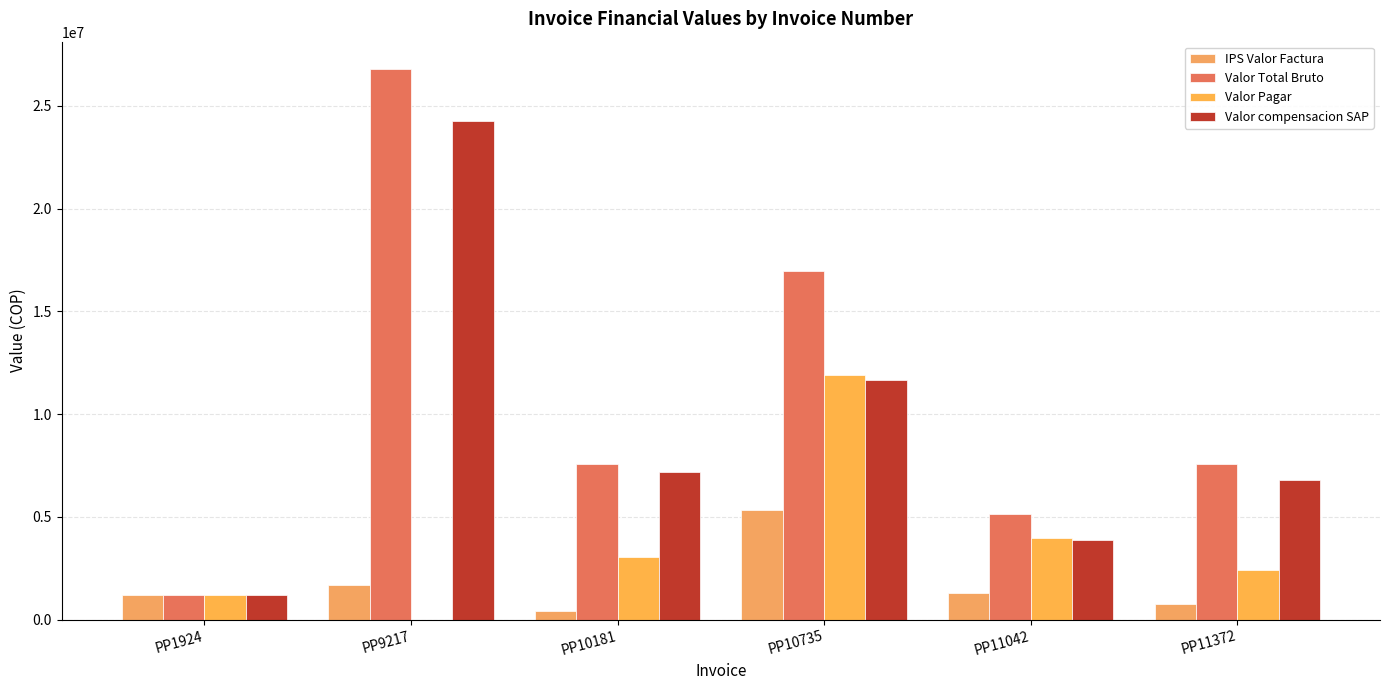

Reading left to right, list all the values displayed in this chart.

IPS Valor Factura: PP1924=1200000	PP9217=1700000	PP10181=419266	PP10735=5330666	PP11042=1279000	PP11372=739400
Valor Total Bruto: PP1924=1200000	PP9217=26790000	PP10181=7590000	PP10735=16980000	PP11042=5150000	PP11372=7570000
Valor Pagar: PP1924=1200000	PP9217=0	PP10181=3054152	PP10735=11887076	PP11042=3950000	PP11372=2400000
Valor compensacion SAP: PP1924=1200000	PP9217=24262000	PP10181=7170734	PP10735=11649334	PP11042=3871000	PP11372=6807800